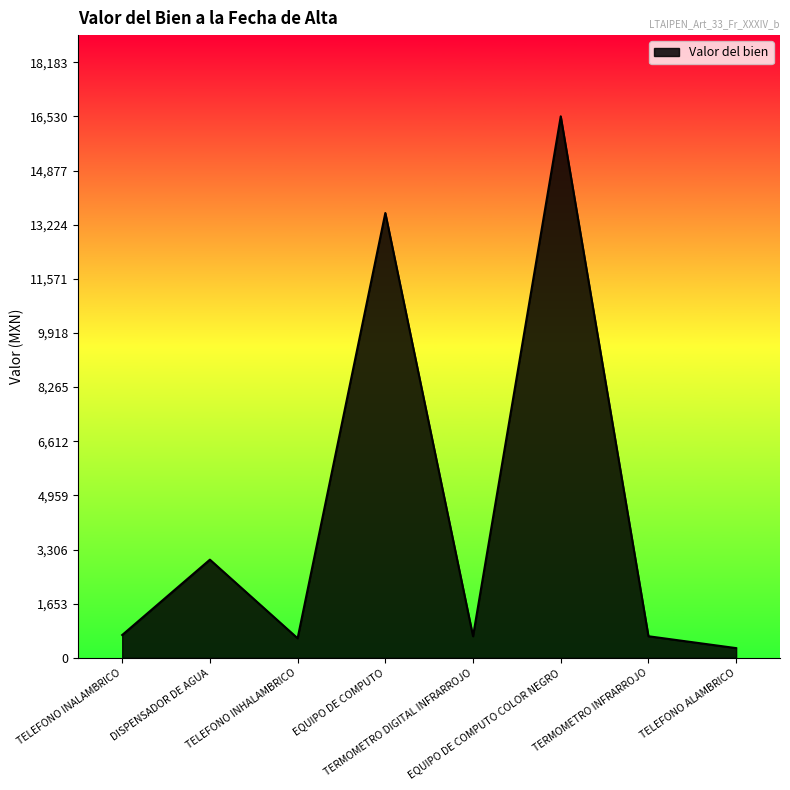

Where is the data nearest to the value 8414?

EQUIPO DE COMPUTO